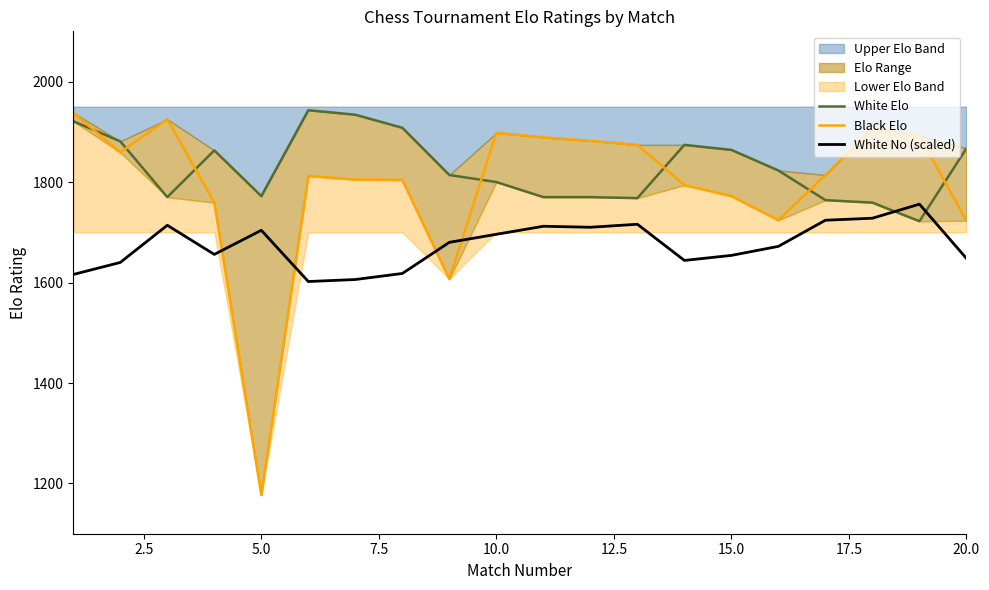

What is the maximum value for White No (scaled)?

1756